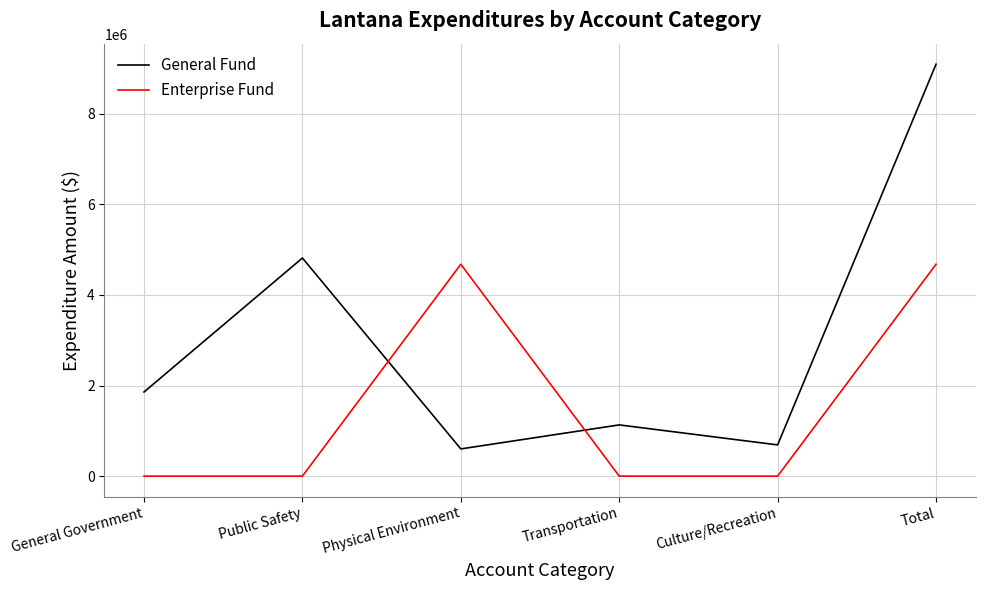

Is it true that General Fund equals 689208 at Culture/Recreation?

True